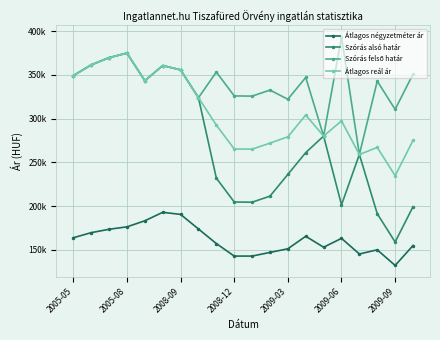

Is this an area chart (filled region under the line)?

No